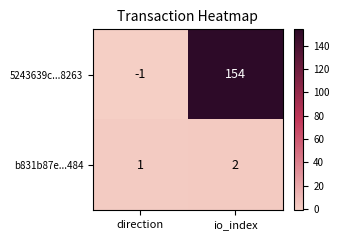

At which category is the sum across all series the highest?

io_index